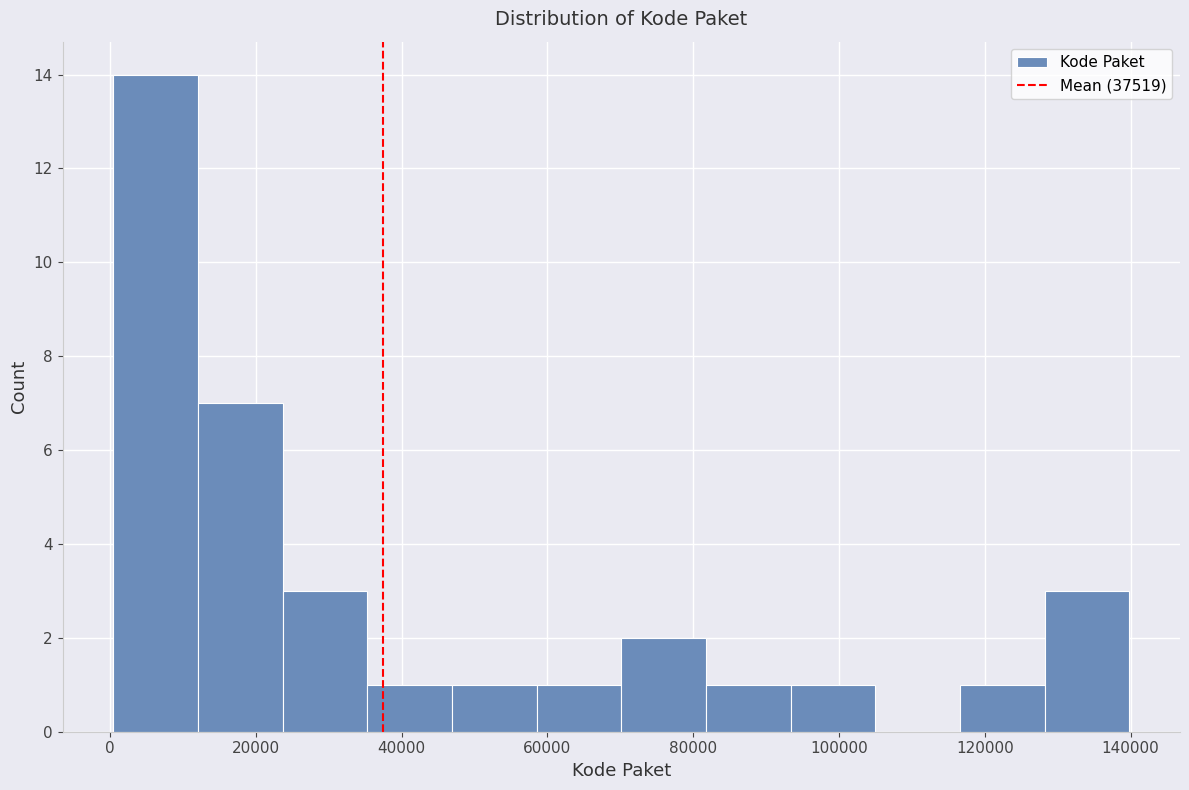

Which range on the x-axis has the tallest bar?

0 to 12000